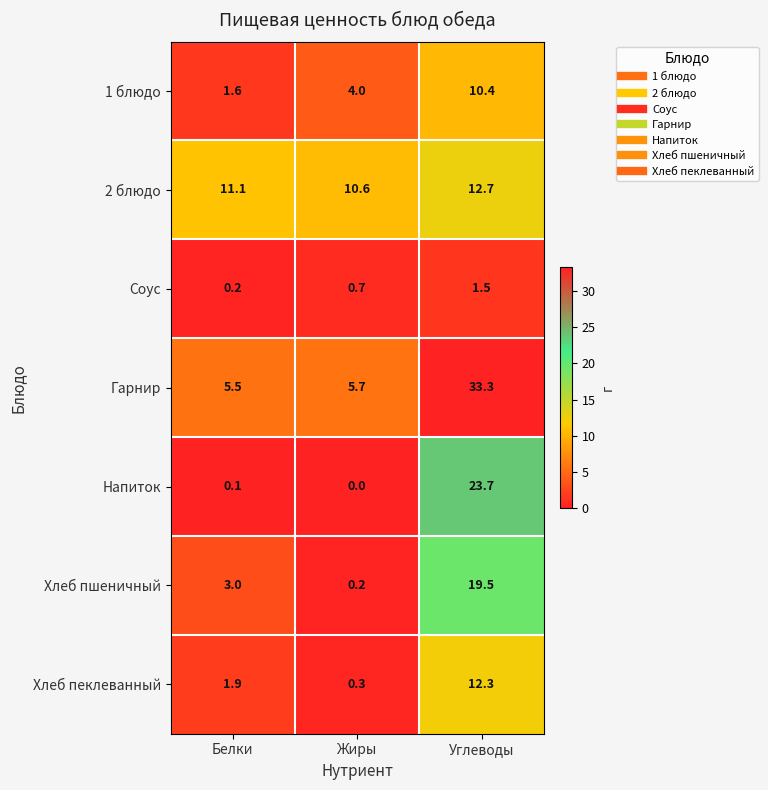

What is the sum of all 2 блюдо values?

34.4